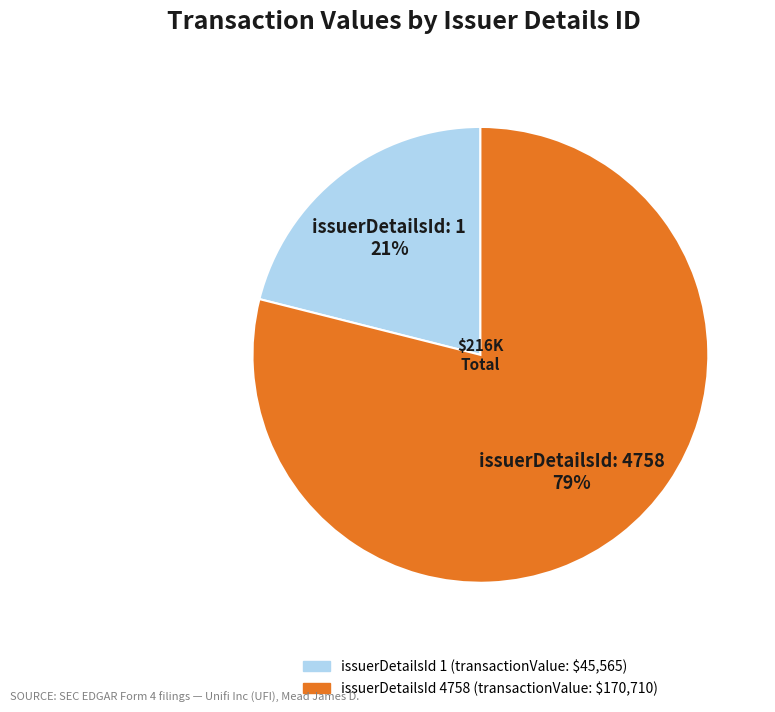

What is the smallest slice in the pie chart?

issuerDetailsId: 1 21%